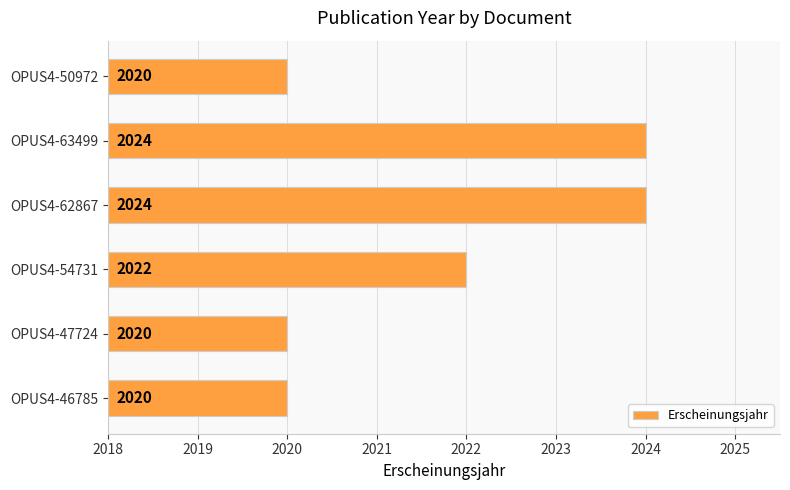

What is the average value?

2022